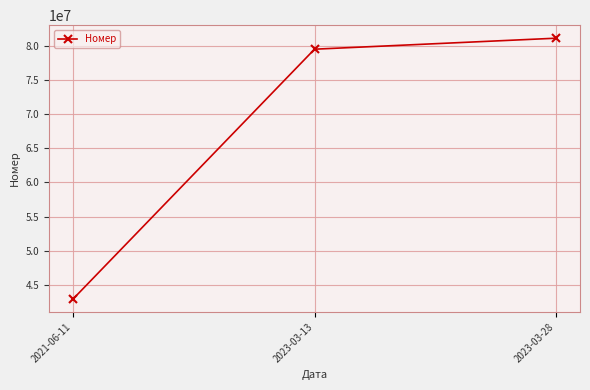

What is the difference between the values at 2023-03-28 and 2023-03-13?

1612584